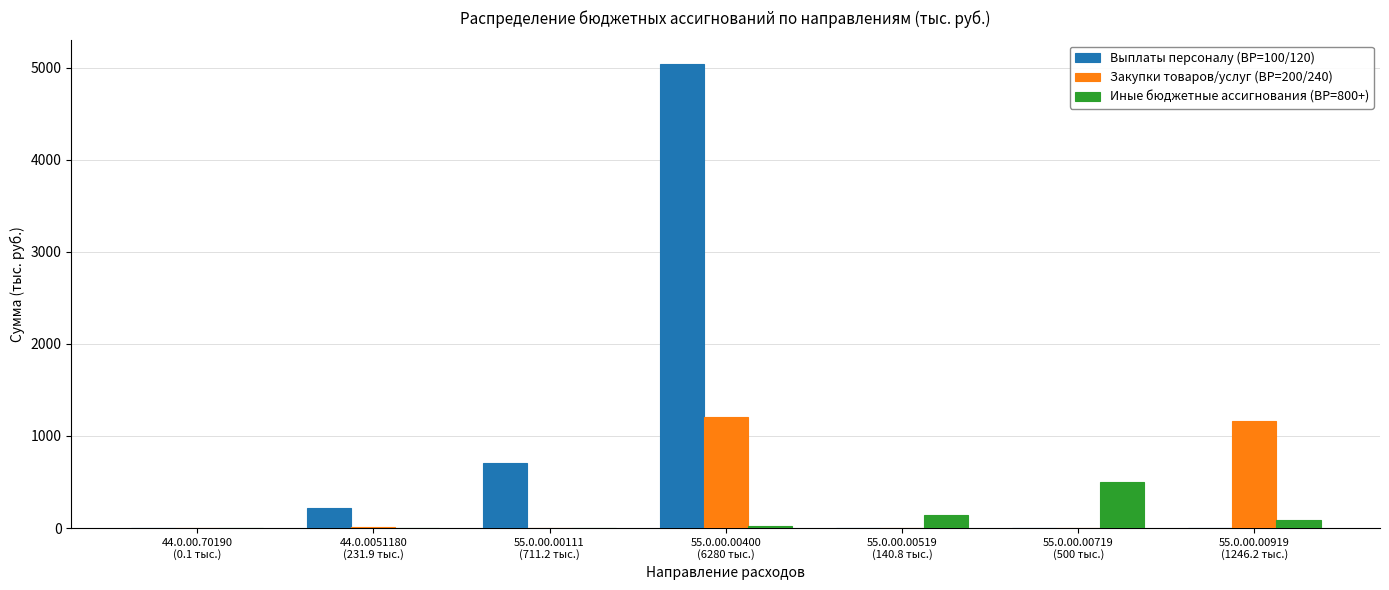

True or false: Закупки товаров/услуг (ВР=200/240) has a value of 0.0 at 55.0.00.00111
(711.2 тыс.).

True